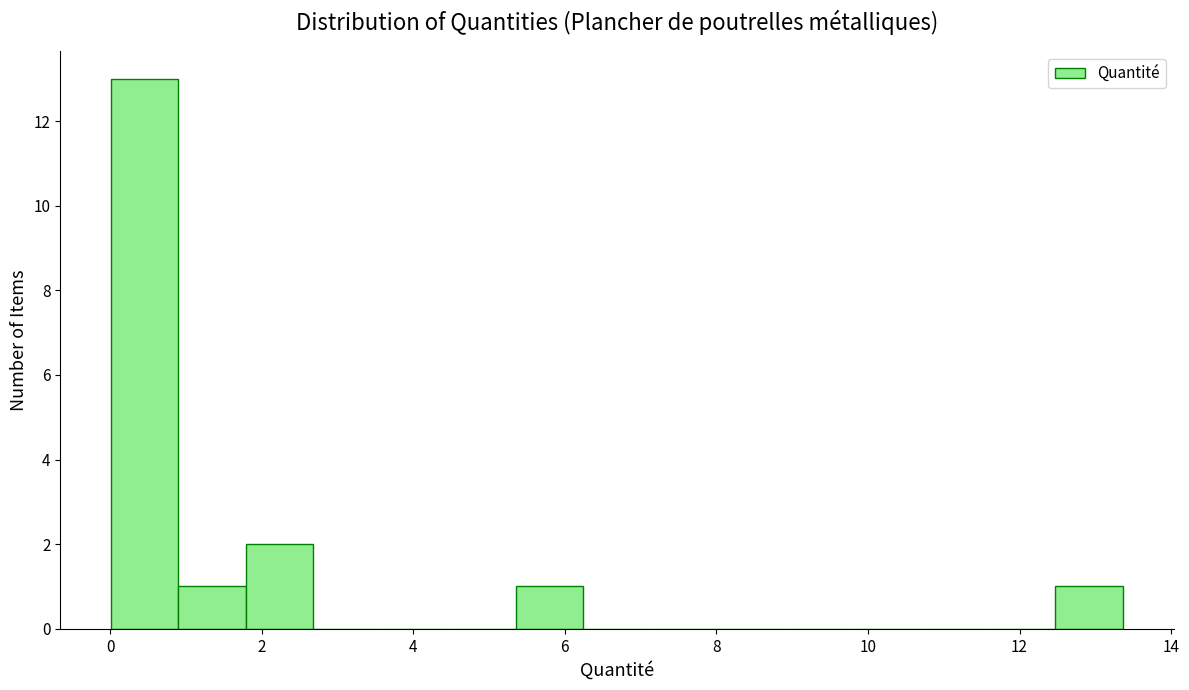

Reading left to right, transcribe this chart: for each bar, give the range it covers on the x-axis and its height. Neither the bar edges nor the heights are printed on the chart, so give them approximately, as read against the axes.

0.0 to 1.0: 13
1.0 to 1.8: 1
1.8 to 2.6: 2
2.6 to 3.6: 0
3.6 to 4.4: 0
4.4 to 5.4: 0
5.4 to 6.2: 1
6.2 to 7.2: 0
7.2 to 8.0: 0
8.0 to 9.0: 0
9.0 to 9.8: 0
9.8 to 10.6: 0
10.6 to 11.6: 0
11.6 to 12.4: 0
12.4 to 13.4: 1